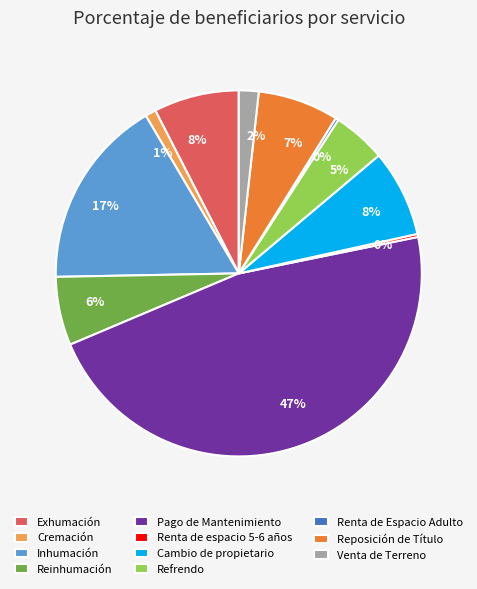

Which slice is the largest?

Pago de Mantenimiento